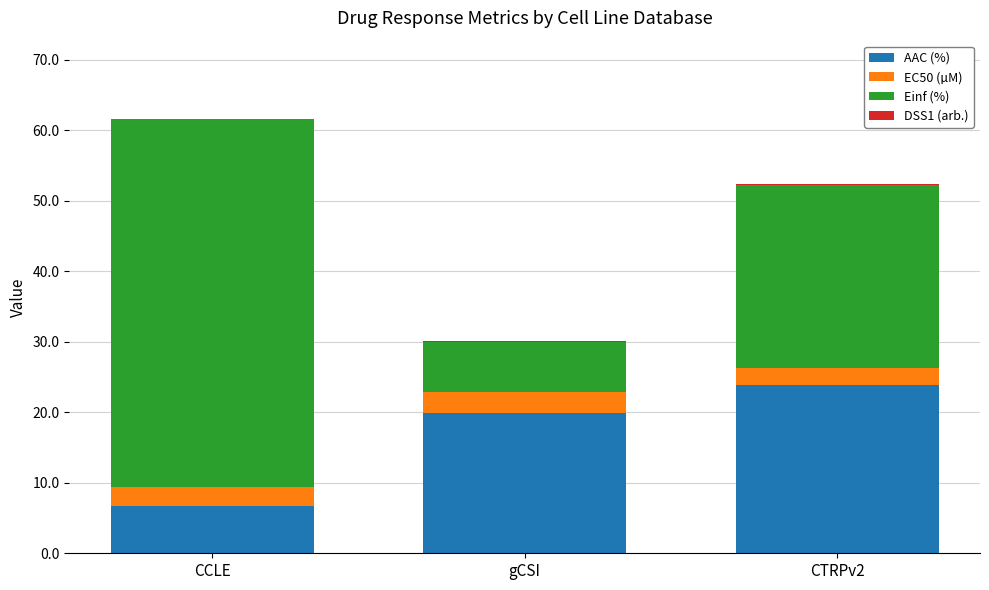

At which label does AAC (%) first exceed 19?

gCSI